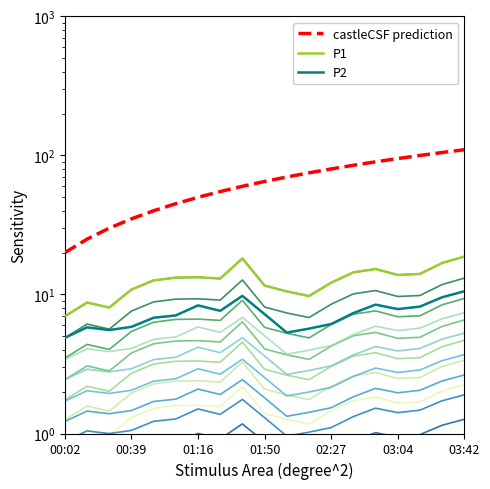

The P1 series shows 14.1 at 16. True or false?

True